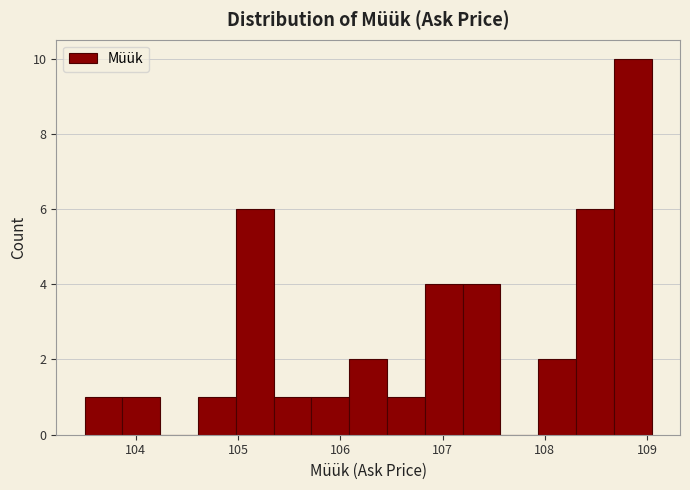

Read against the x-axis, roughly where is the centre of the tallest bar?

108.9